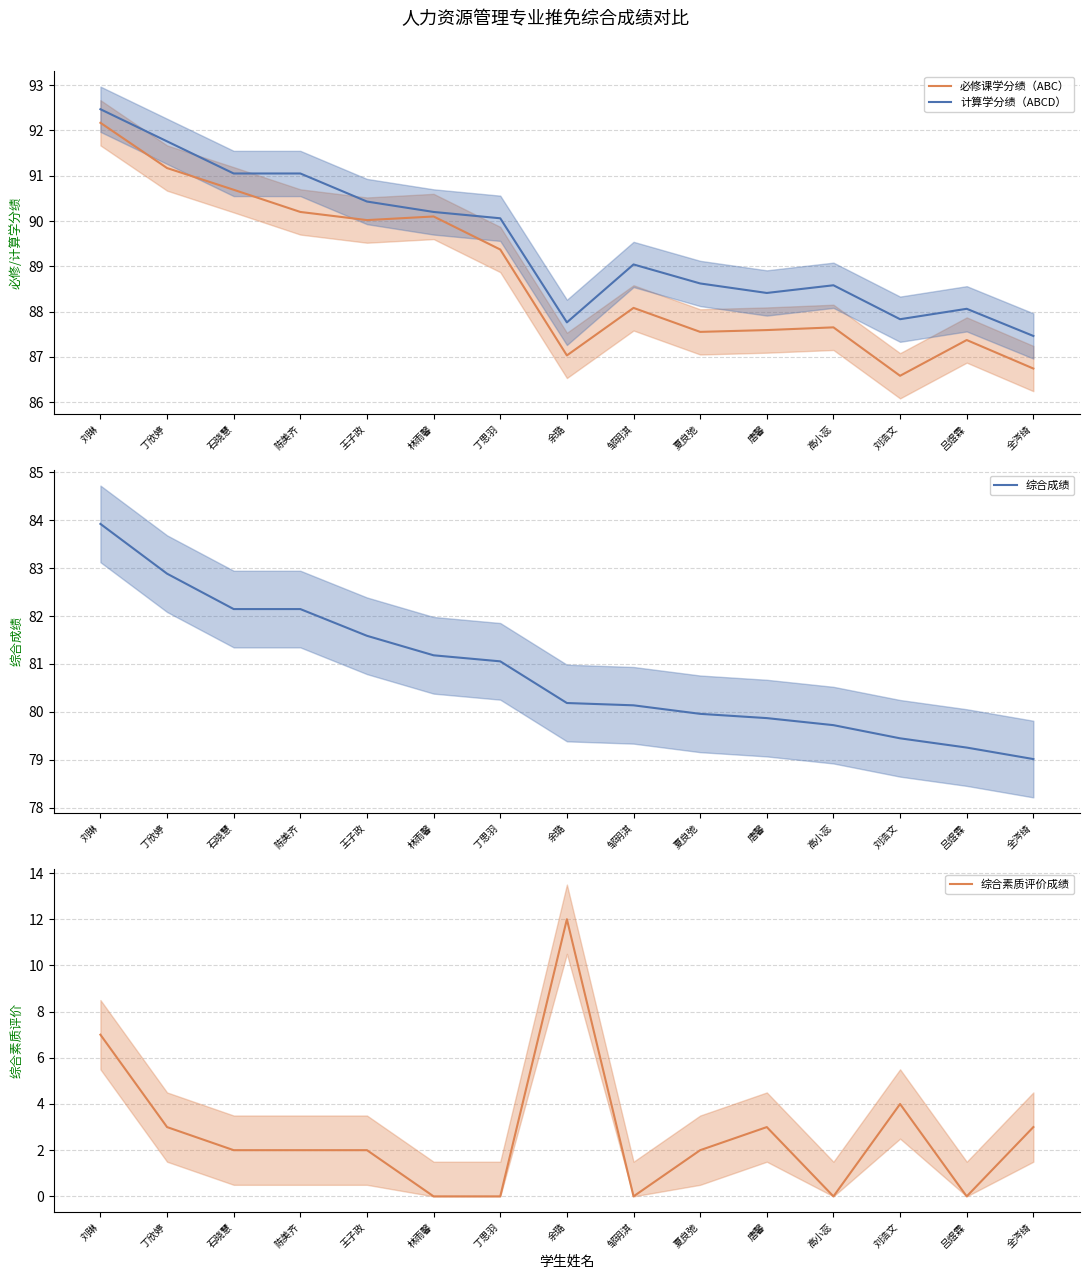

How many lines are shown in the chart?

4